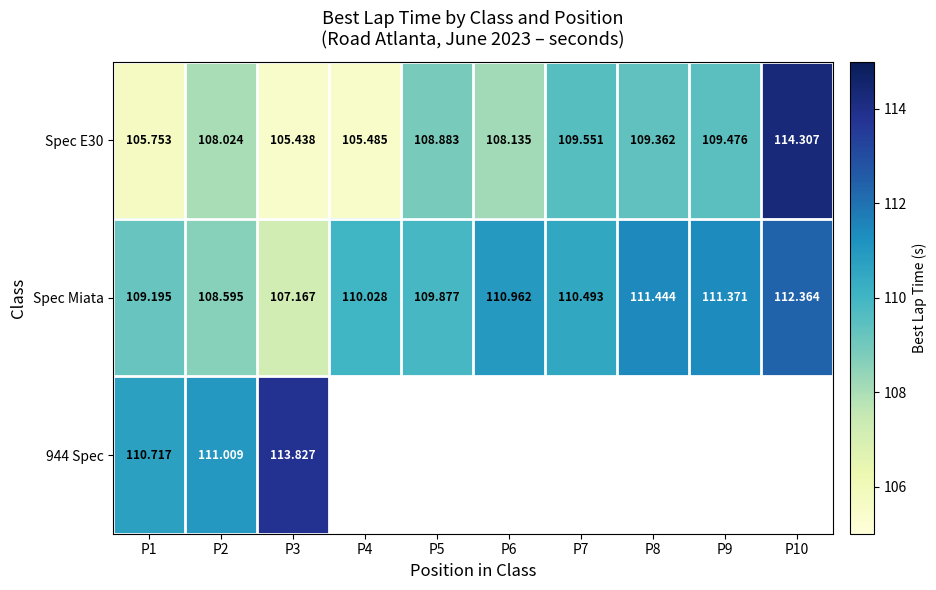

How many categories are shown in the chart?

10